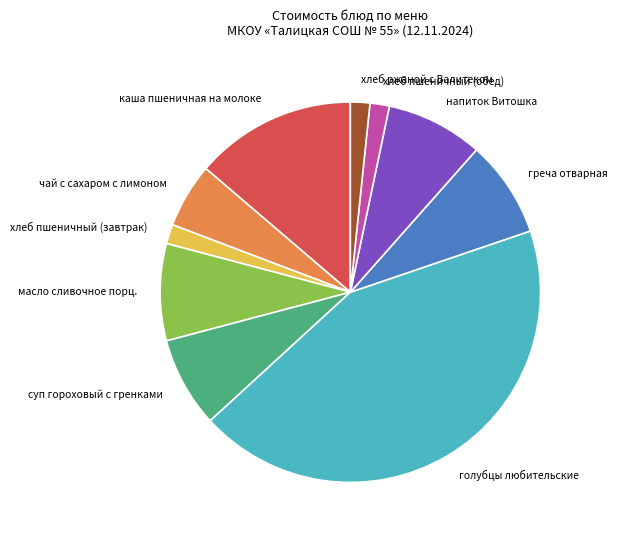

How many segments does this pie chart have?

10